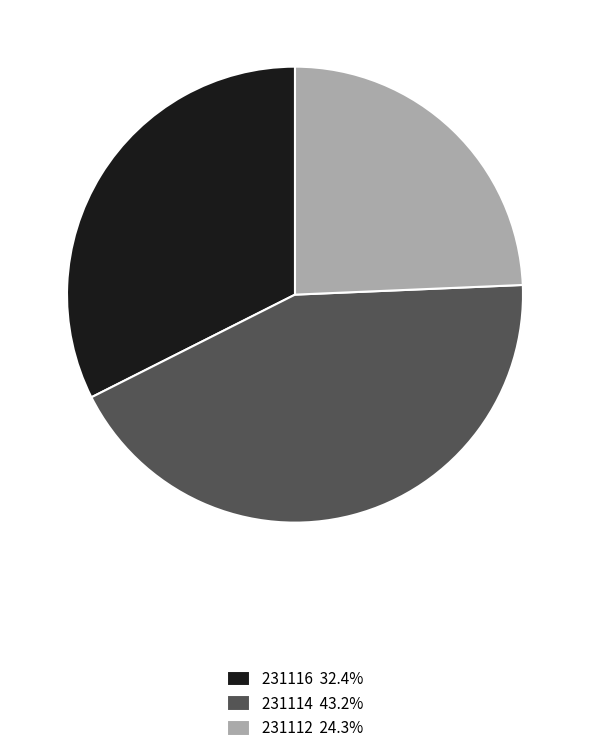

The 231112 slice represents 14% of the pie. True or false?

False